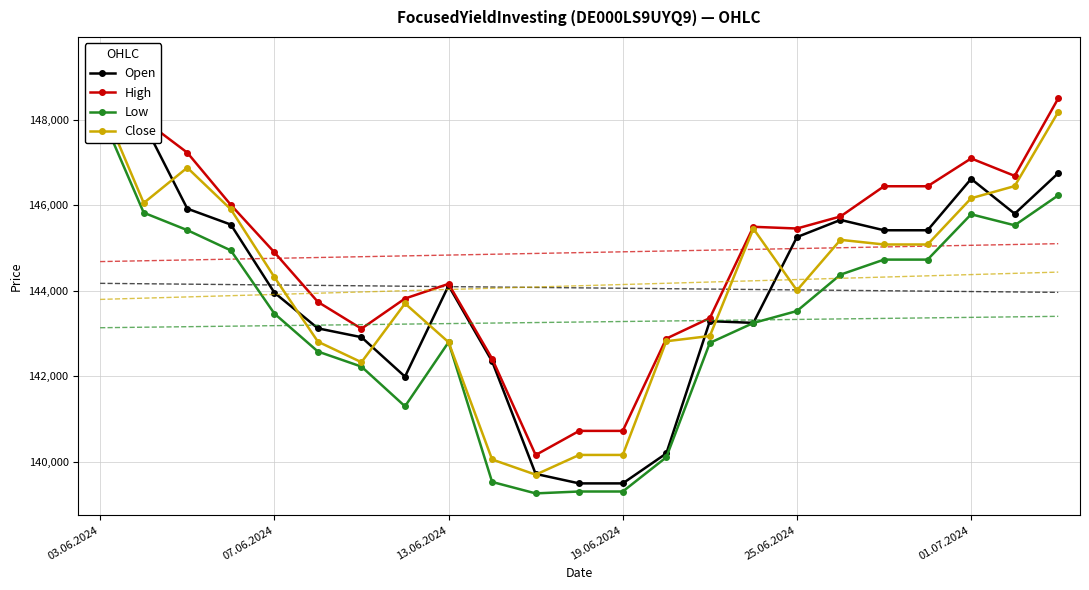

What position from the right is 19.06.2024?

11